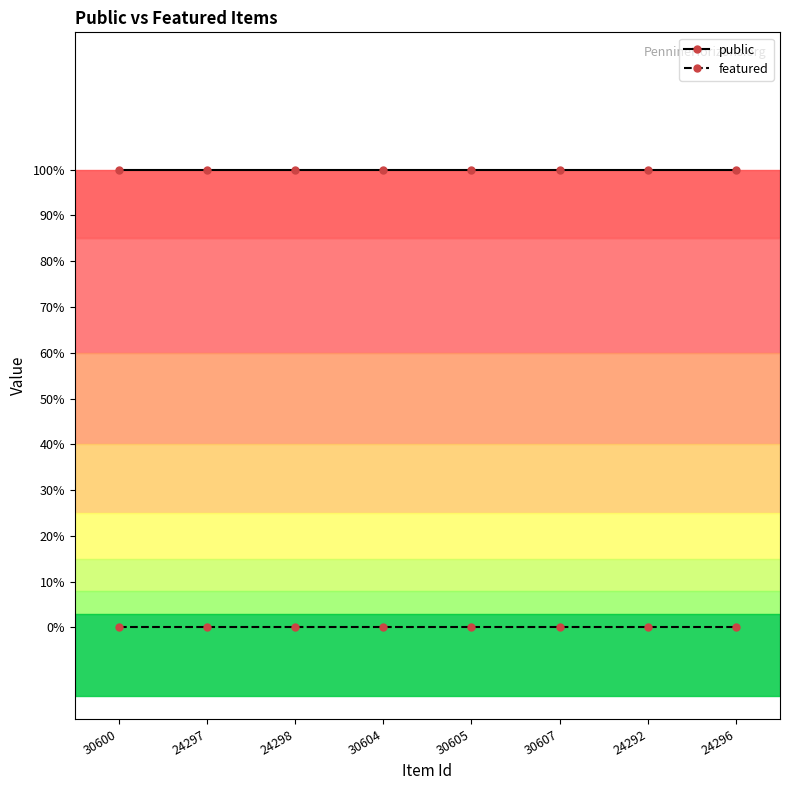

At how many categories does at least one series exceed 0?

8